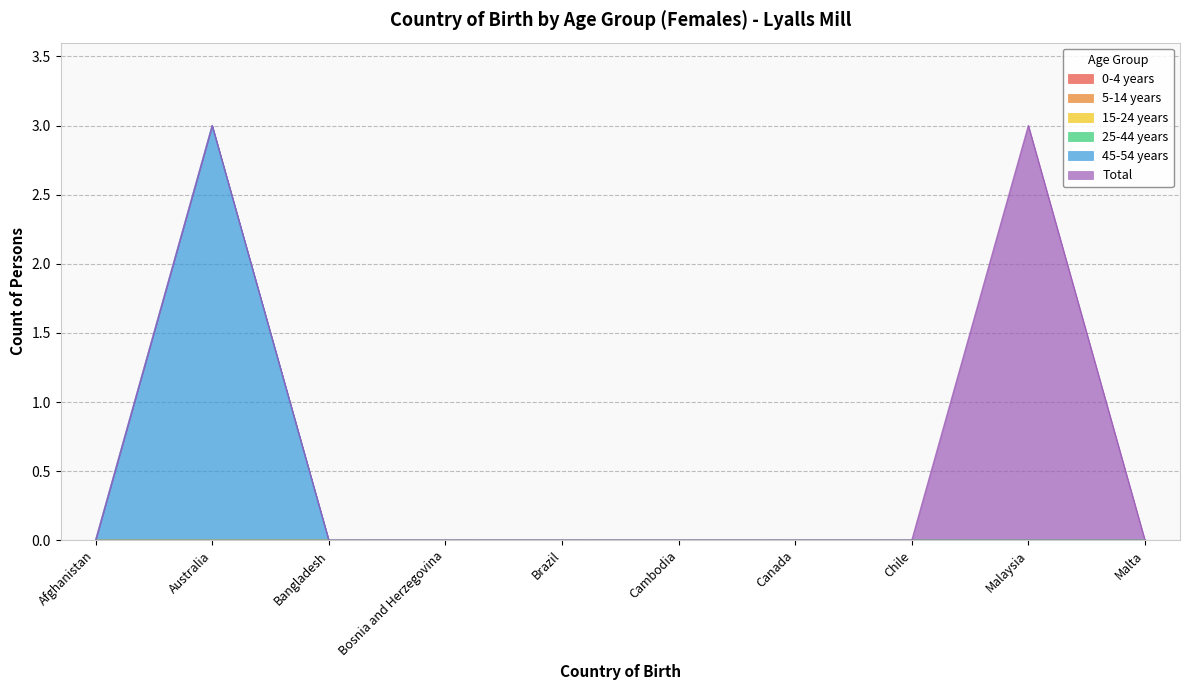

The Total series shows 0 at Cambodia. True or false?

True